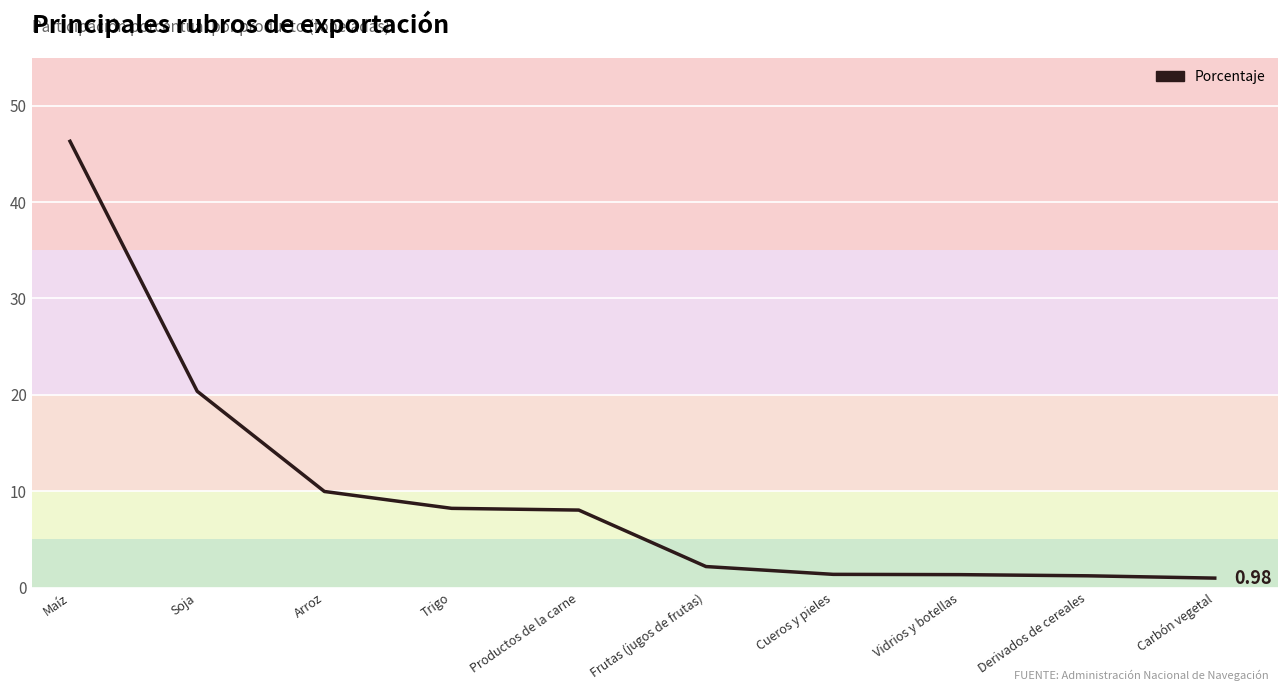

What is the change in value from Soja to Arroz?

-10.4